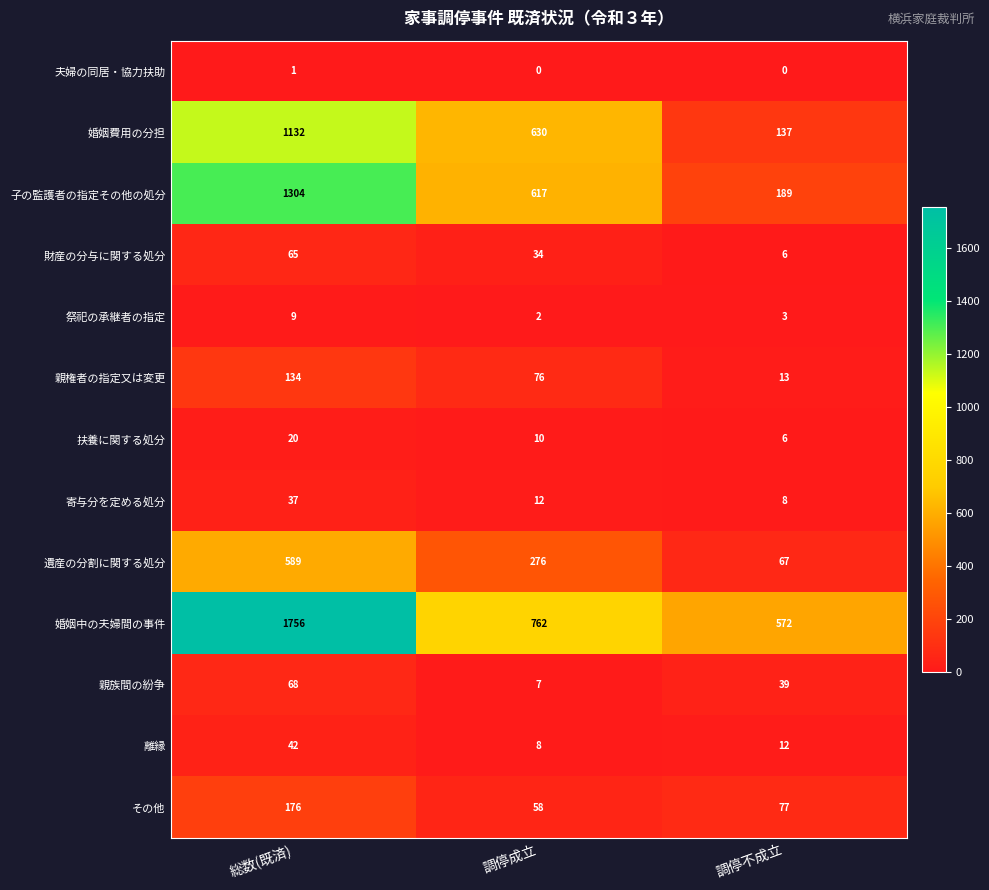

Rank the categories by 婚姻中の夫婦間の事件 value from lowest to highest.

調停不成立, 調停成立, 総数(既済)